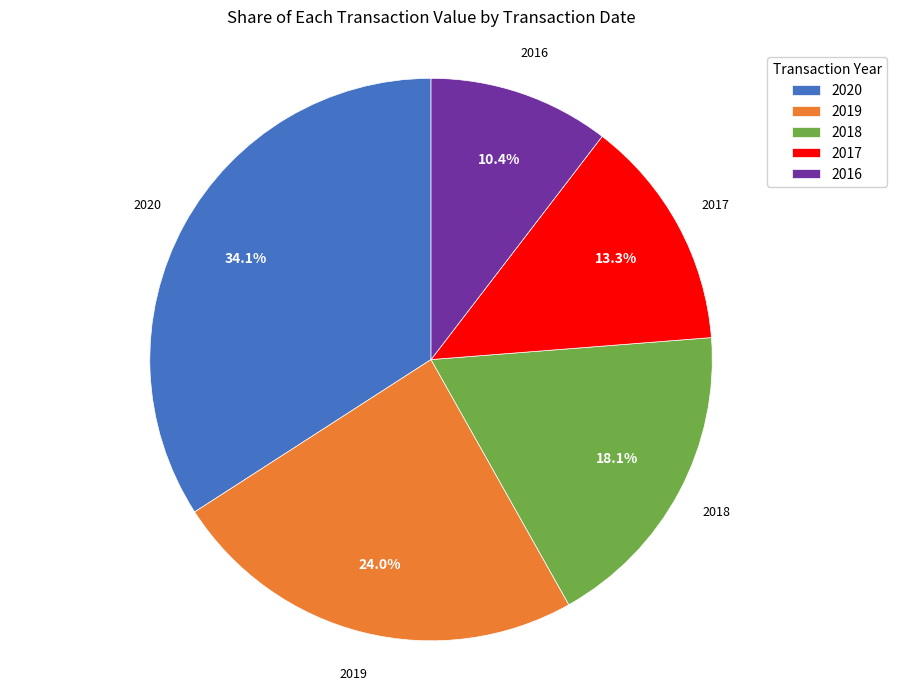

What is the ratio of the value at 2018 to the value at 2017?

1.4